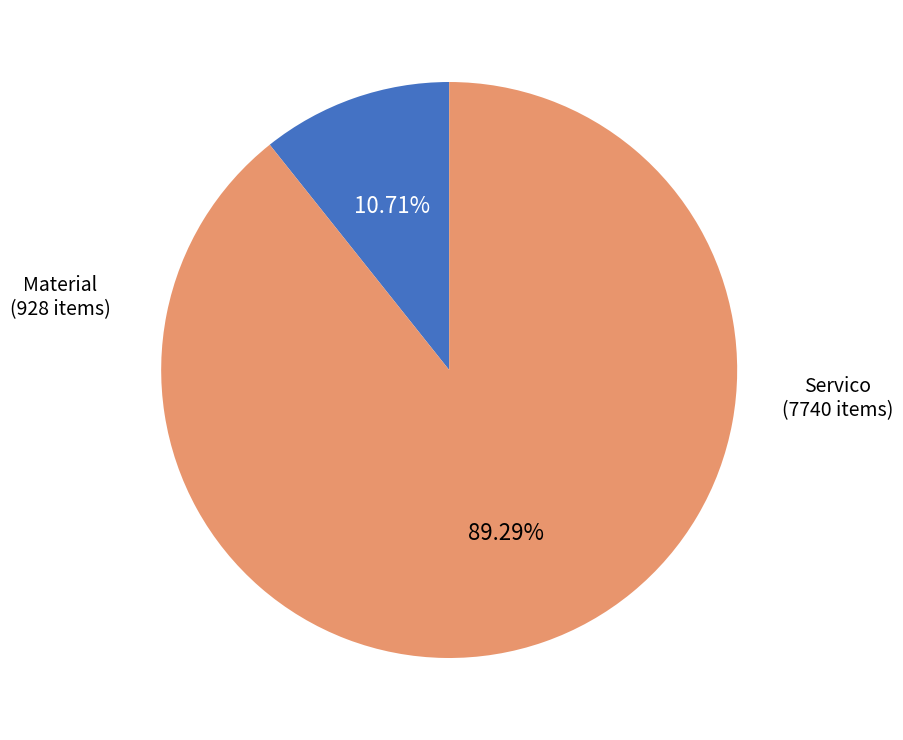

Is there a majority slice in this chart?

Yes